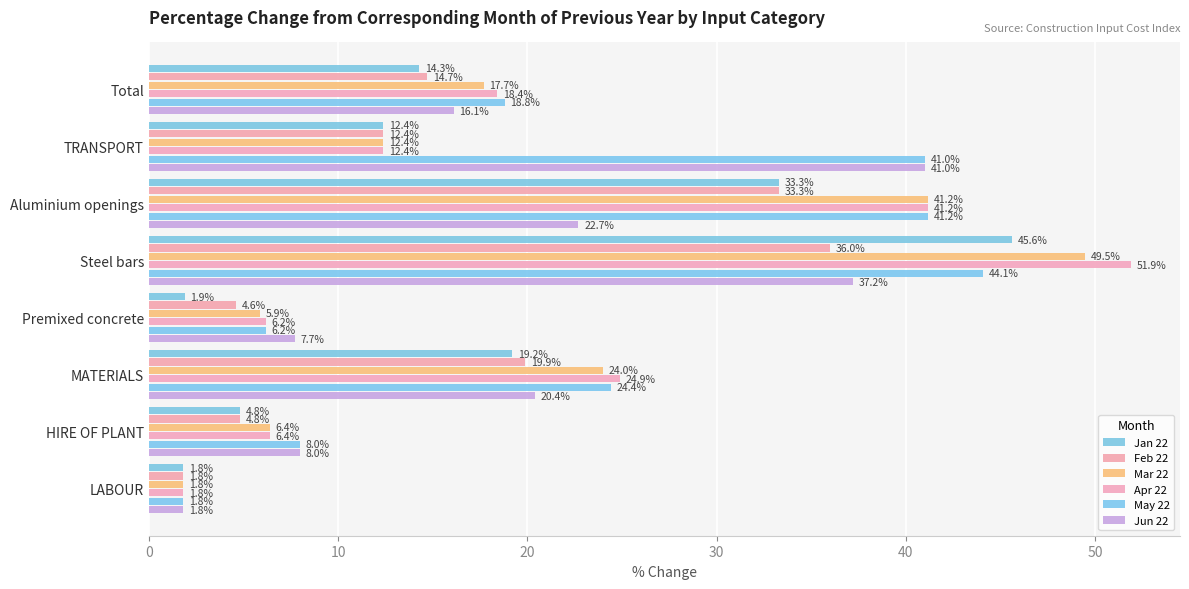

What is the lowest value of the Jun 22 series?

1.8